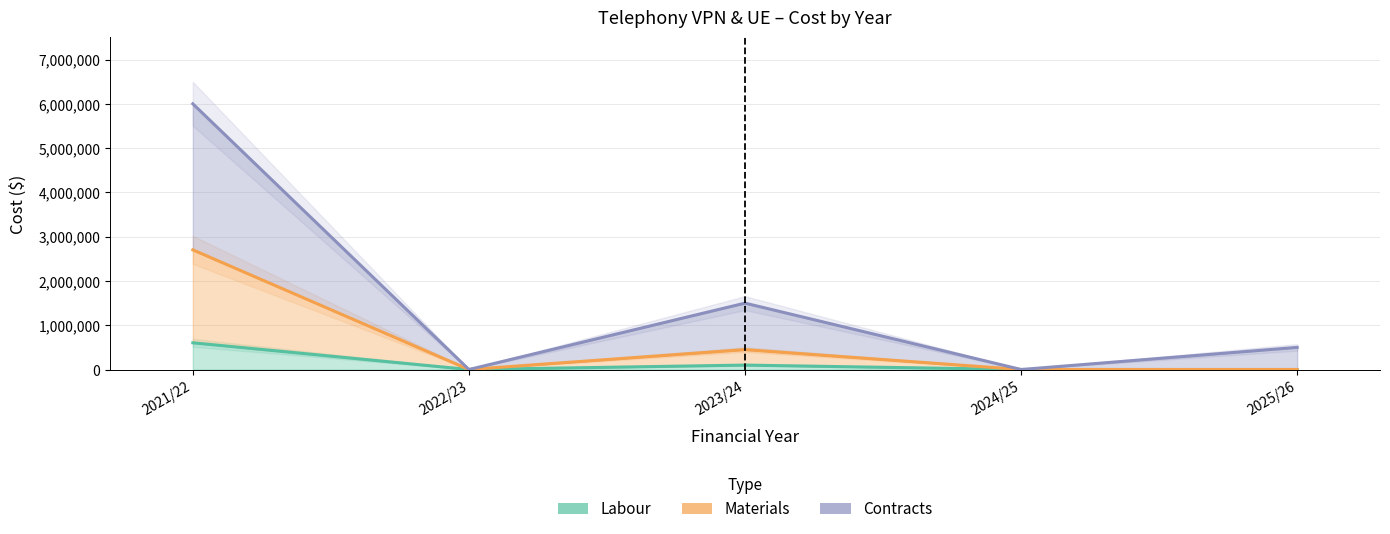

Is the value of Contracts at 2025/26 greater than the value of Labour at 2023/24?

Yes